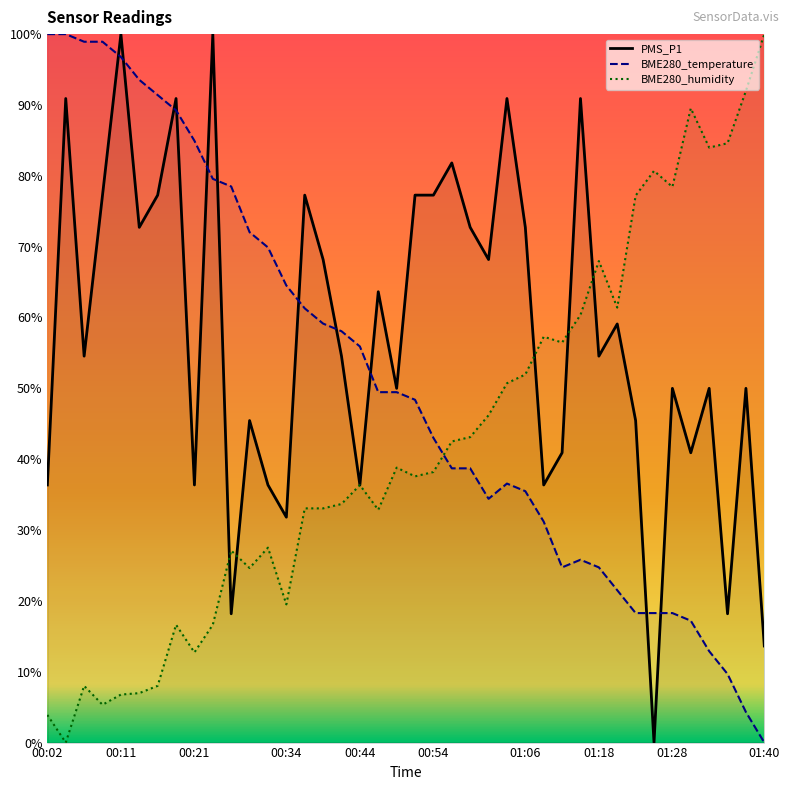

Reading left to right, transcribe all the data shown in this chart.

PMS_P1: 36.4	90.9	54.5	77.3	100.0	72.7	77.3	90.9	36.4	100.0	18.2	45.5	36.4	31.8	77.3	68.2	54.5	36.4	63.6	50.0	77.3	77.3	81.8	72.7	68.2	90.9	72.7	36.4	40.9	90.9	54.5	59.1	45.5	0.0	50.0	40.9	50.0	18.2	50.0	13.6
BME280_temperature: 100.0	100.0	98.9	98.9	96.8	93.5	91.4	89.2	84.9	79.6	78.5	72.0	69.9	64.5	61.3	59.1	58.1	55.9	49.5	49.5	48.4	43.0	38.7	38.7	34.4	36.6	35.5	31.2	24.7	25.8	24.7	21.5	18.3	18.3	18.3	17.2	12.9	9.7	4.3	0.0
BME280_humidity: 3.9	0.0	8.0	5.3	6.8	7.0	8.0	16.6	12.7	16.6	27.1	24.6	27.5	19.5	33.1	33.1	33.7	36.3	32.9	38.8	37.6	38.2	42.5	43.1	46.2	50.7	52.0	57.3	56.5	60.4	68.0	61.4	77.2	80.7	78.4	89.5	84.0	84.6	92.0	100.0